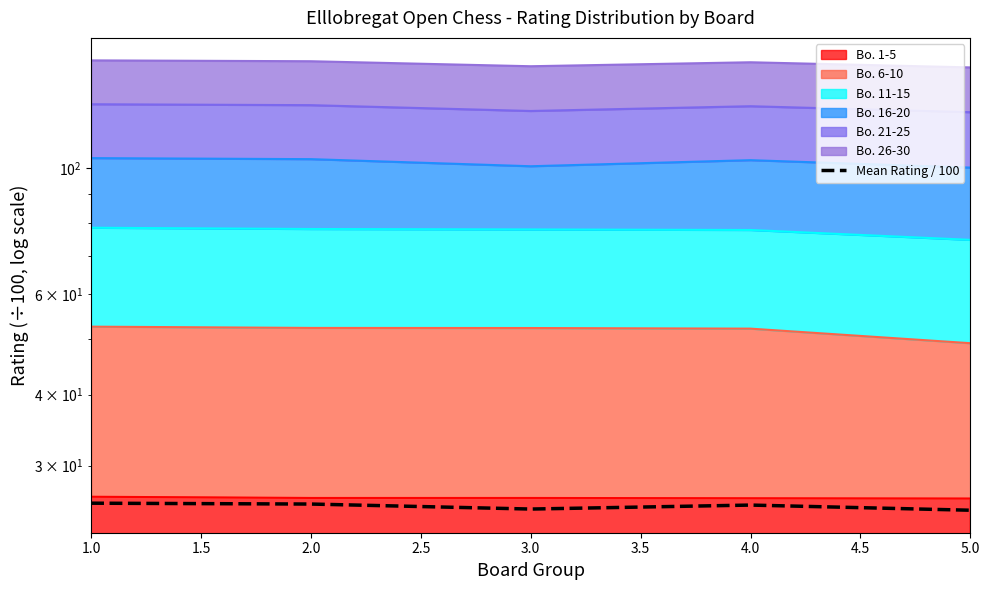

How many interior local peaks (higher than both neighbors) does the data have?

1